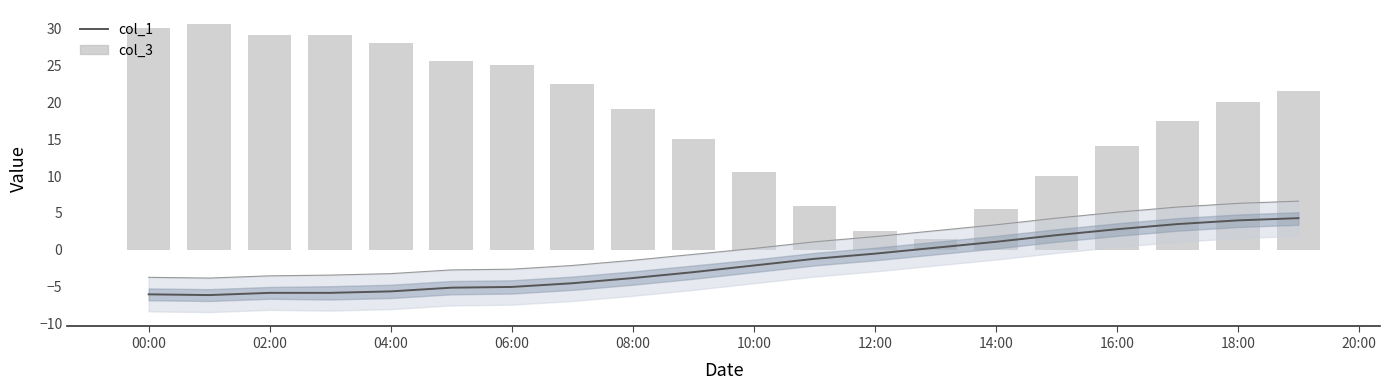

What are all the series names shown in the legend?

col_1, col_3